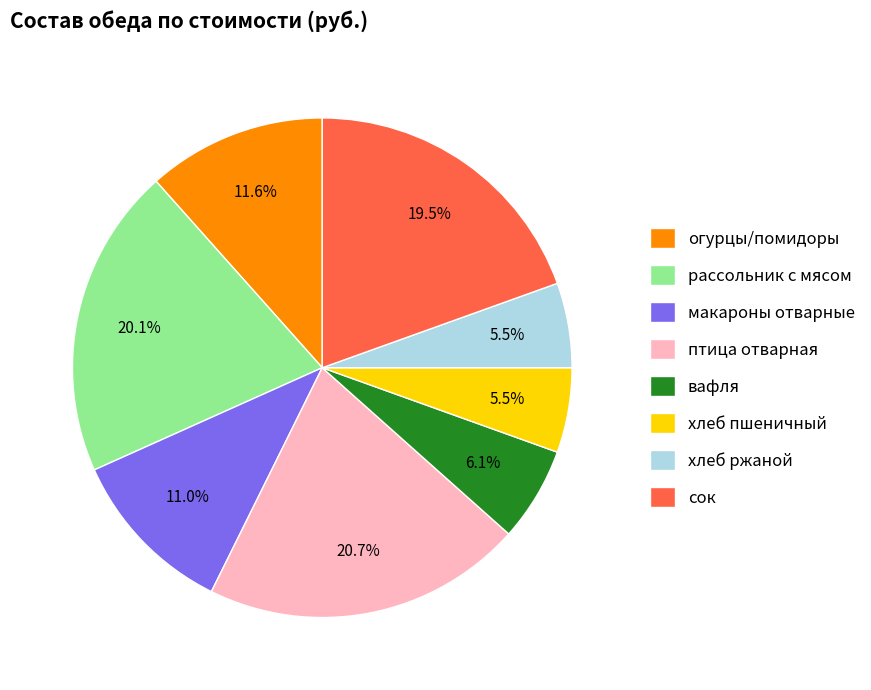

How many slices are in this pie chart?

8